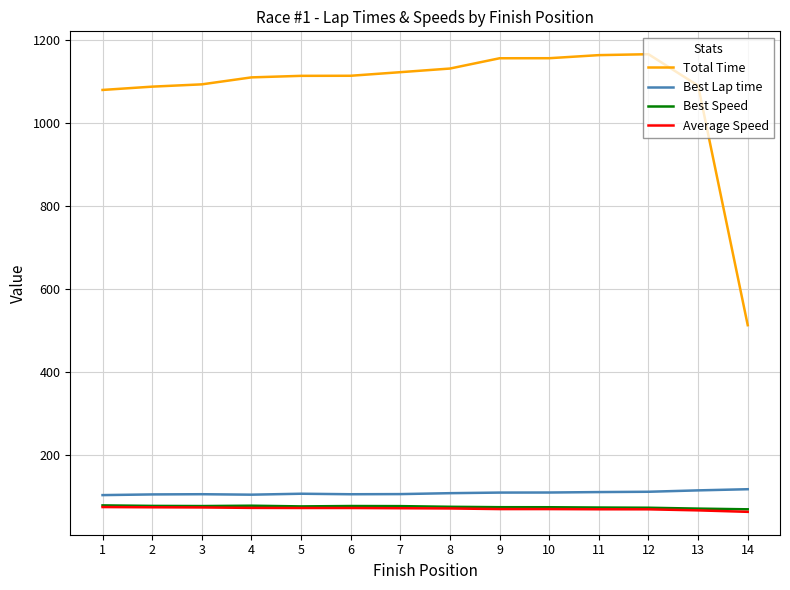

What is the smallest value displayed?

61.9